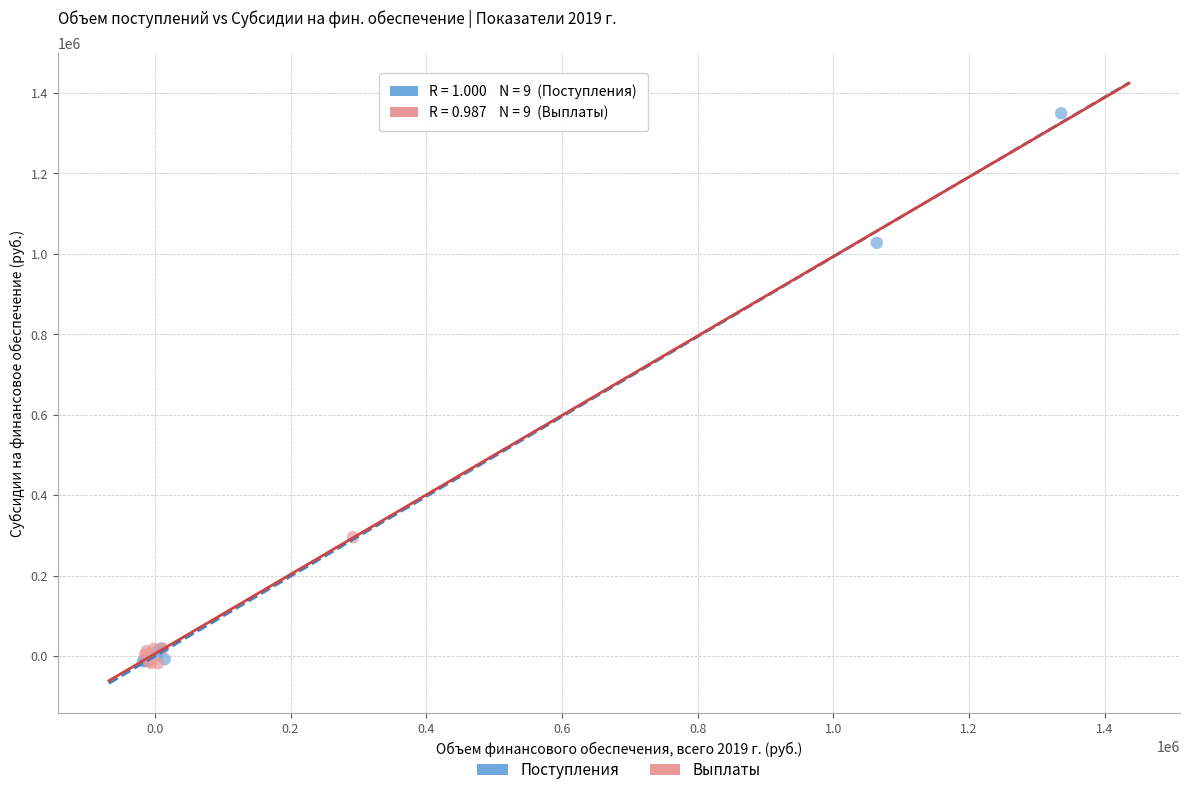

Which series reaches the maximum Y coordinate?

Поступления